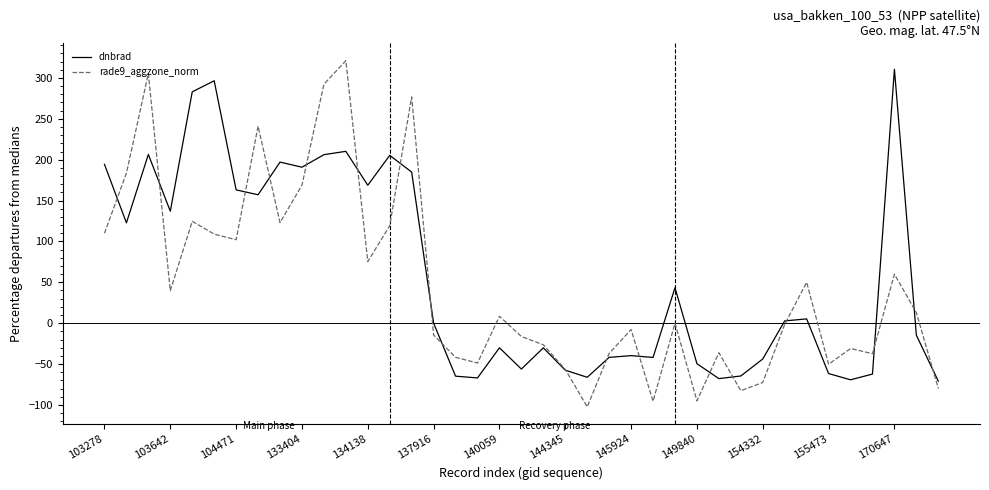

Which series has the widest spread of values?

rade9_aggzone_norm